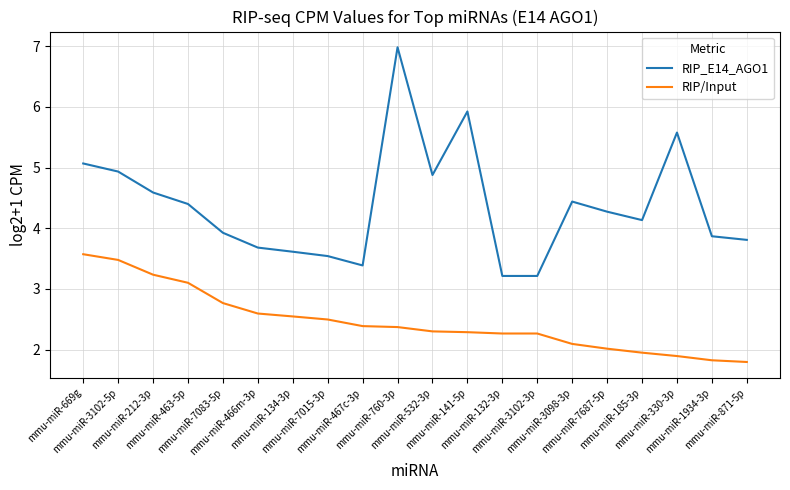

What is the greatest value displayed?

7.0